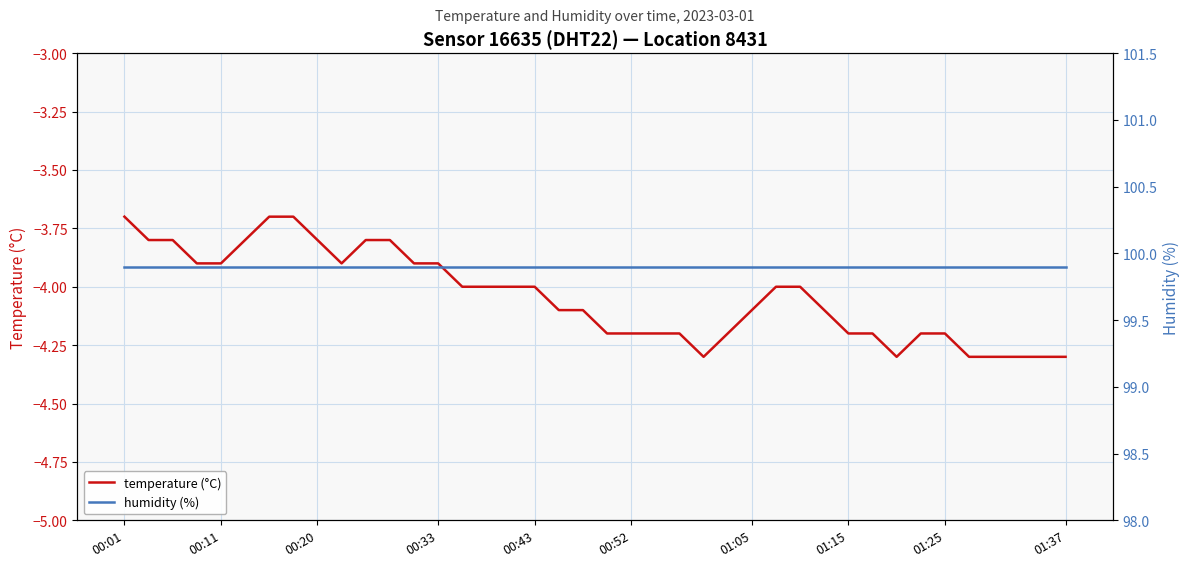

How many lines are shown in the chart?

2